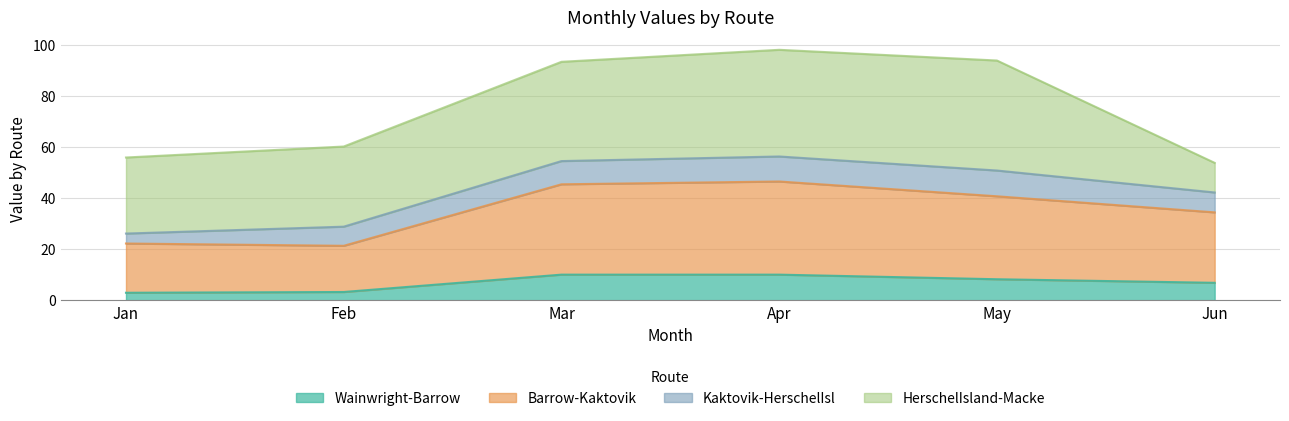

What is the minimum value for Wainwright-Barrow?

2.9